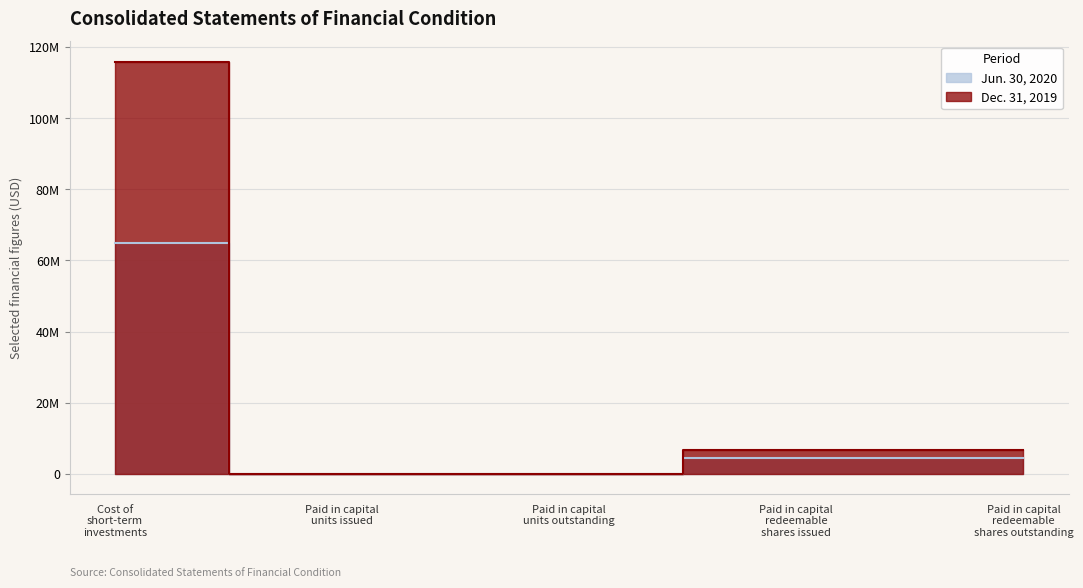

The Jun. 30, 2020 series shows 90777122 at Cost of short-term investments. True or false?

False